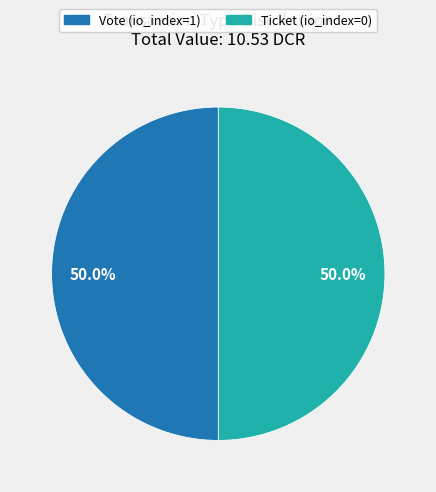

What is the ratio of the value at Ticket to the value at Vote?

1.0